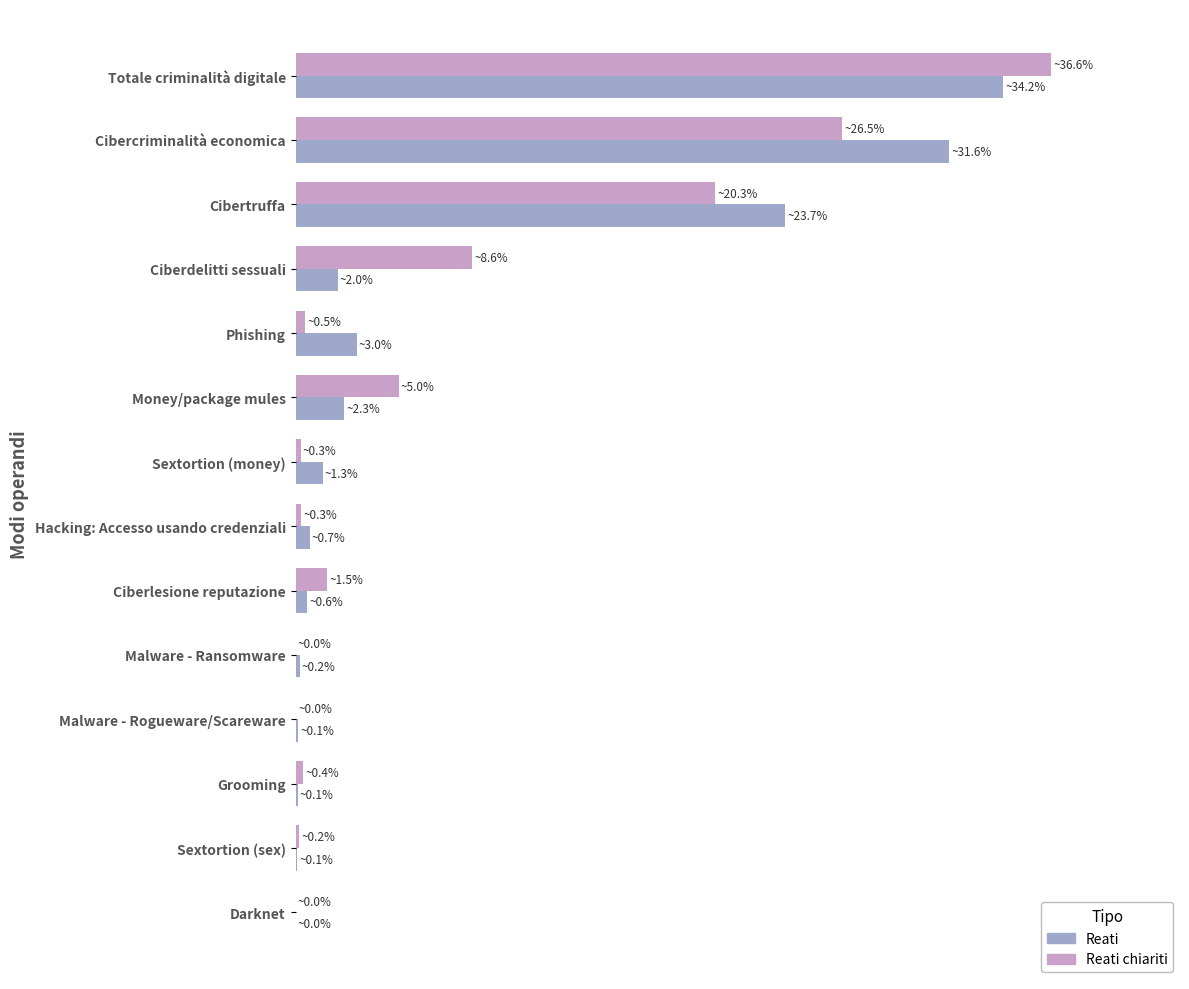

Which series has the widest spread of values?

Reati chiariti